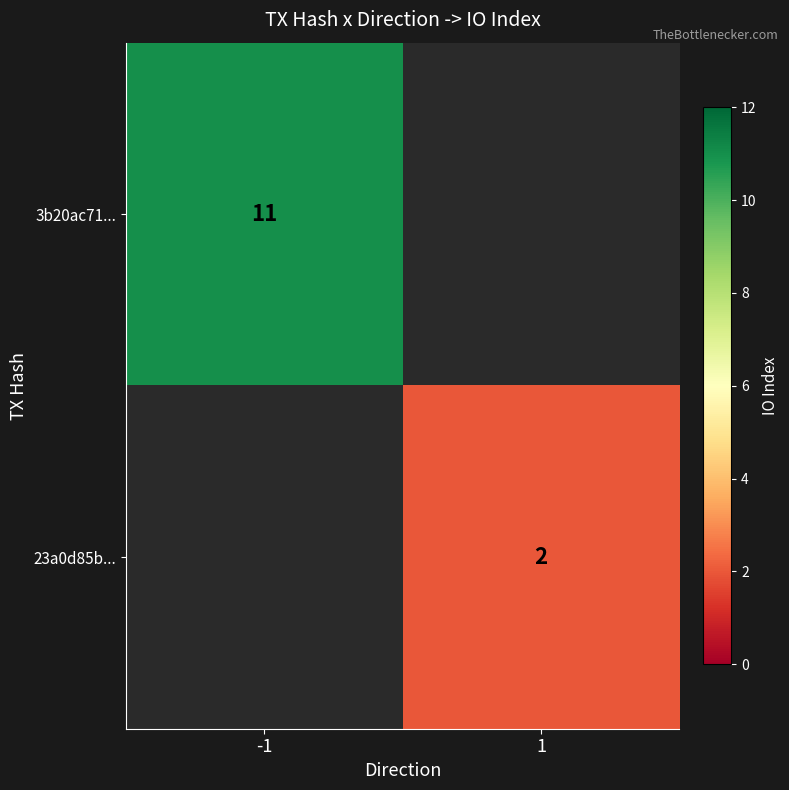

At which category does the chart reach its peak across all series?

-1